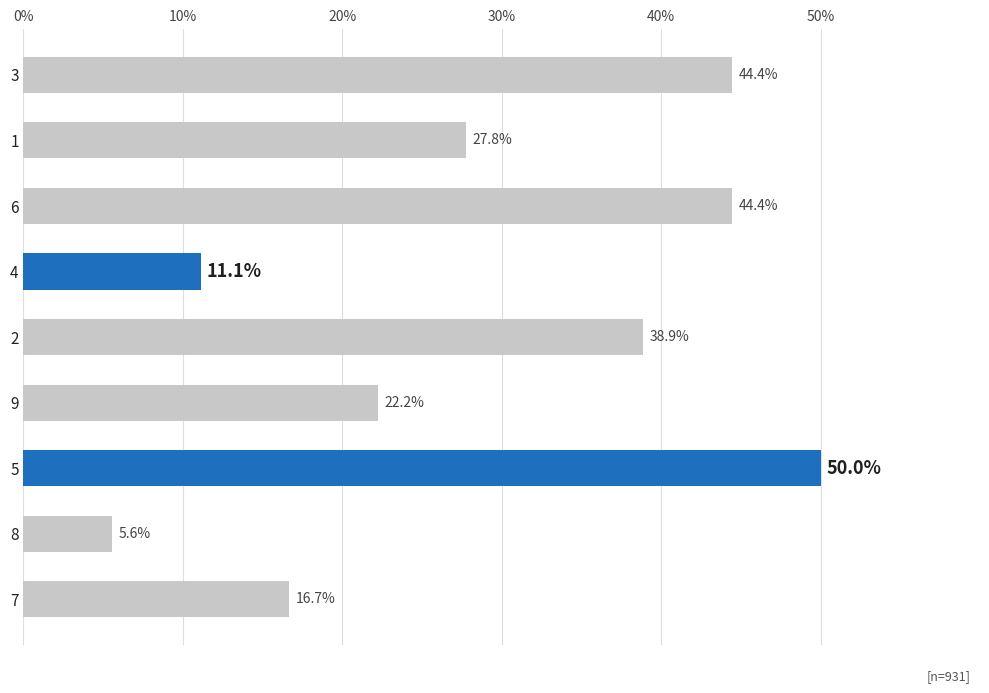

How many distinct data groups are displayed?

1